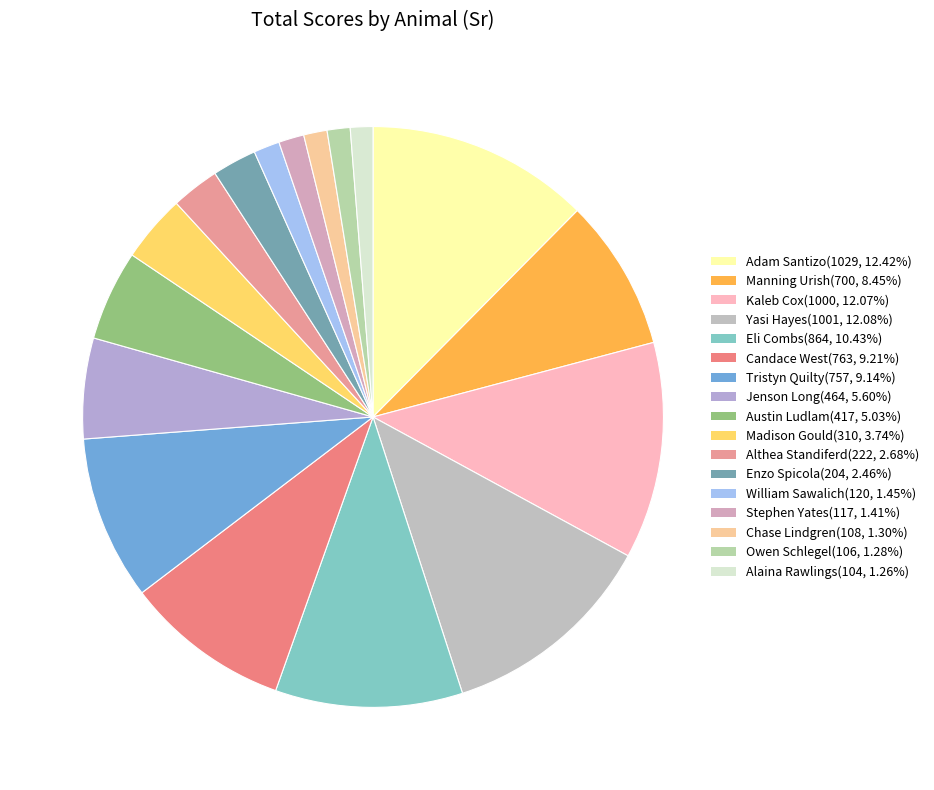

The William Sawalich slice represents 7% of the pie. True or false?

False